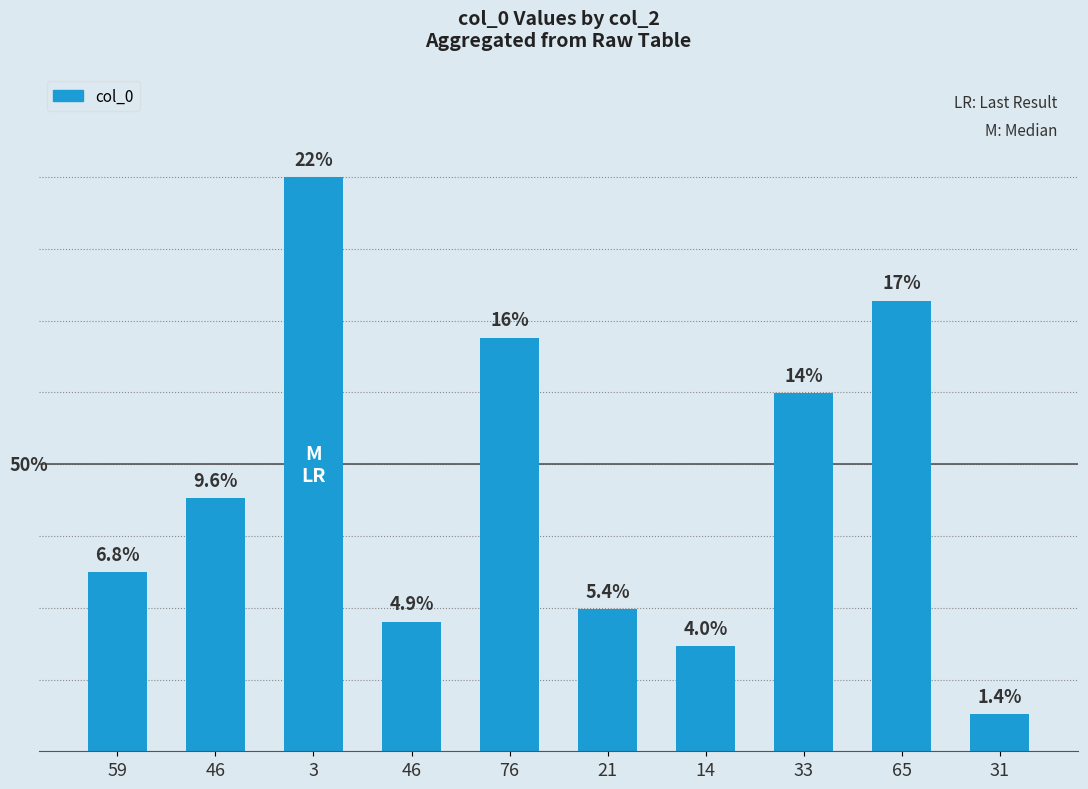

What is the sum of all values?

428